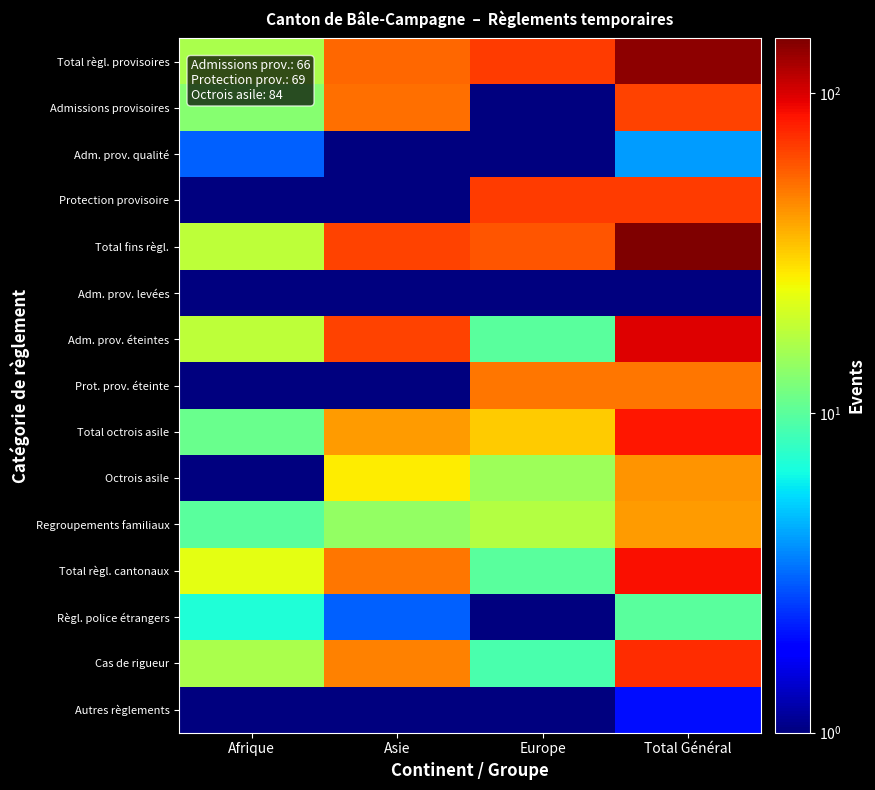

Reading left to right, extract all data points from this chart.

Total règl. provisoires: Afrique=16.0	Asie=54.0	Europe=69.0	Total Général=139.0
Admissions provisoires: Afrique=13.0	Asie=52.0	Europe=1.0	Total Général=66.0
Adm. prov. qualité: Afrique=3.0	Asie=1.0	Europe=0.5	Total Général=4.0
Protection provisoire: Afrique=0.5	Asie=1.0	Europe=68.0	Total Général=69.0
Total fins règl.: Afrique=18.0	Asie=66.0	Europe=60.0	Total Général=148.0
Adm. prov. levées: Afrique=0.5	Asie=0.5	Europe=0.5	Total Général=0.5
Adm. prov. éteintes: Afrique=18.0	Asie=66.0	Europe=10.0	Total Général=98.0
Prot. prov. éteinte: Afrique=0.5	Asie=0.5	Europe=50.0	Total Général=50.0
Total octrois asile: Afrique=11.0	Asie=41.0	Europe=32.0	Total Général=84.0
Octrois asile: Afrique=1.0	Asie=27.0	Europe=15.0	Total Général=43.0
Regroupements familiaux: Afrique=10.0	Asie=14.0	Europe=17.0	Total Général=41.0
Total règl. cantonaux: Afrique=23.0	Asie=50.0	Europe=10.0	Total Général=86.0
Règl. police étrangers: Afrique=7.0	Asie=3.0	Europe=0.5	Total Général=10.0
Cas de rigueur: Afrique=16.0	Asie=47.0	Europe=9.0	Total Général=74.0
Autres règlements: Afrique=0.5	Asie=0.5	Europe=1.0	Total Général=2.0